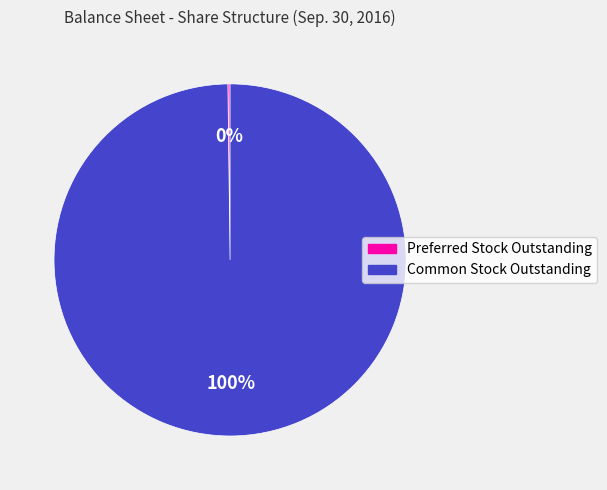

Which category has the biggest portion of the pie?

Common Stock Outstanding